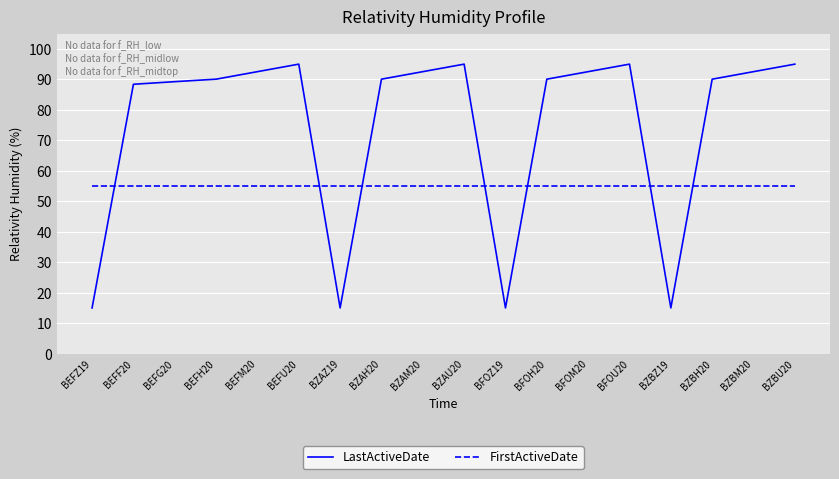

Reading right to left, list all the values displayed in this chart.

LastActiveDate: 95.0	92.5	90.1	15.0	95.0	92.5	90.1	15.0	95.0	92.5	90.1	15.0	95.0	92.5	90.1	89.3	88.4	15.0
FirstActiveDate: 55.0	55.0	55.0	55.0	55.0	55.0	55.0	55.0	55.0	55.0	55.0	55.0	55.0	55.0	55.0	55.0	55.0	55.0